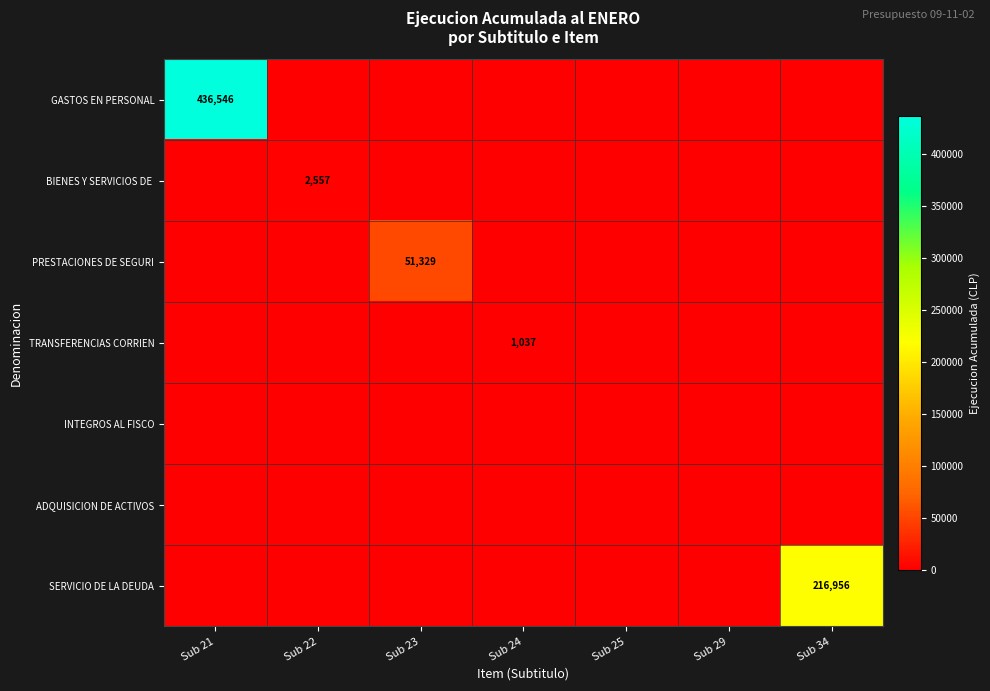

The PRESTACIONES DE SEGURI series shows 51329 at Sub 23. True or false?

True